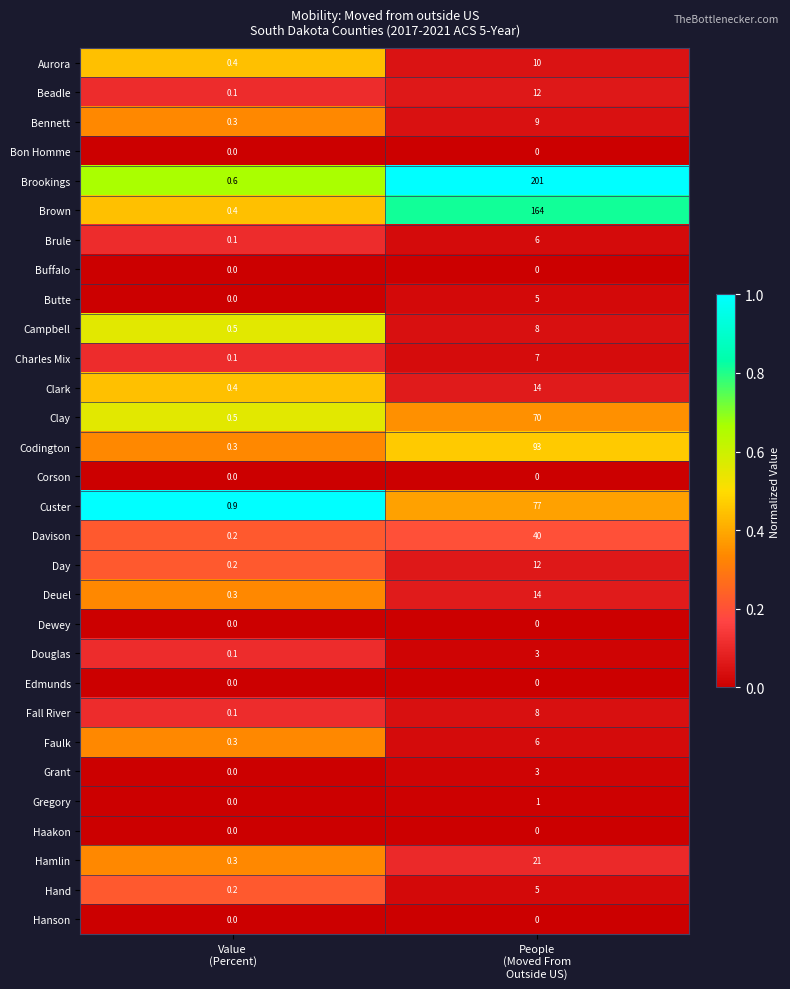

At how many categories does at least one series exceed 0?

2